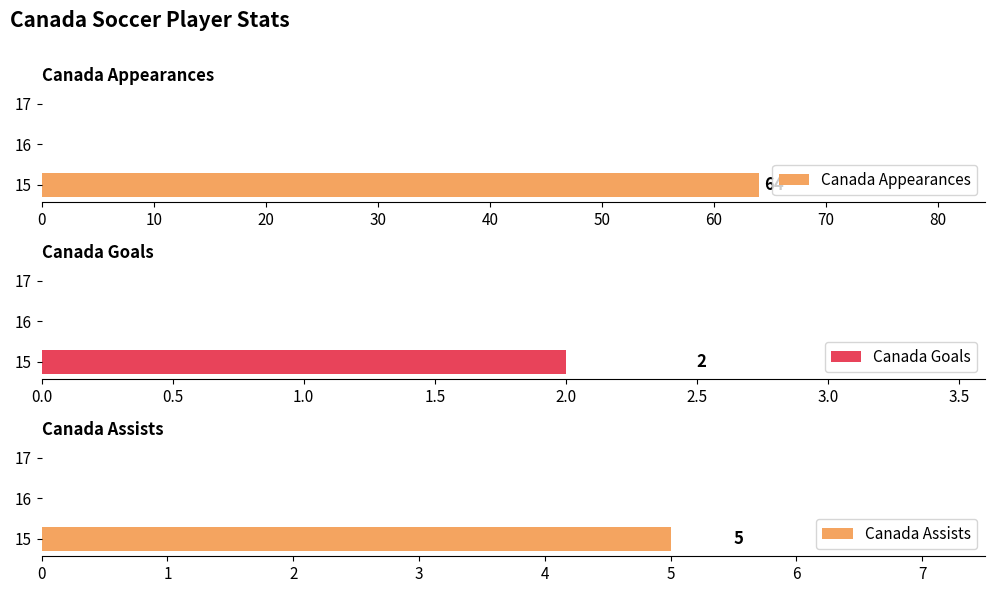

What is the sum of all Canada Assists values?

5